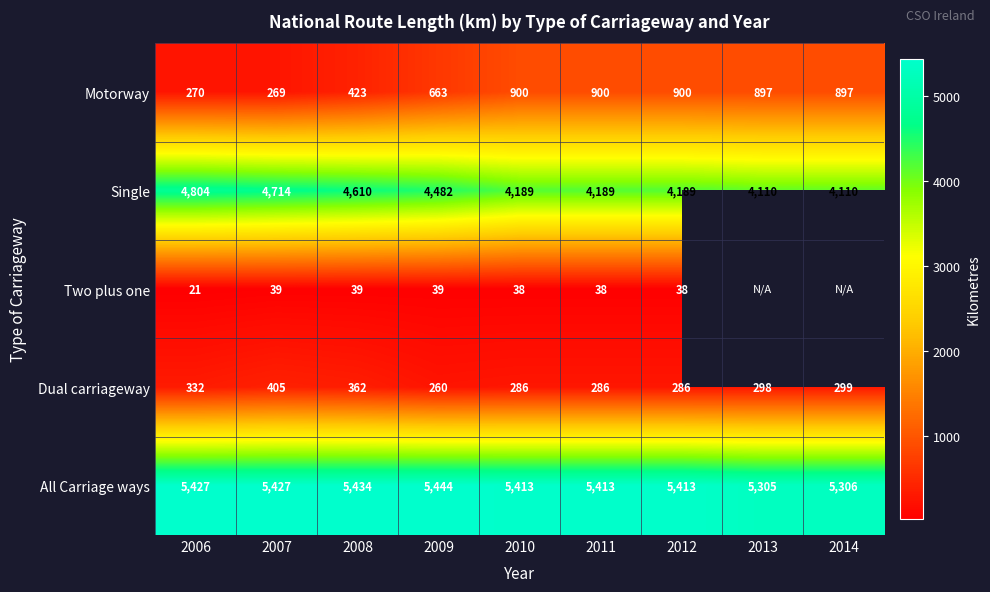

What is the difference between the maximum and second lowest values in the Motorway series?

630